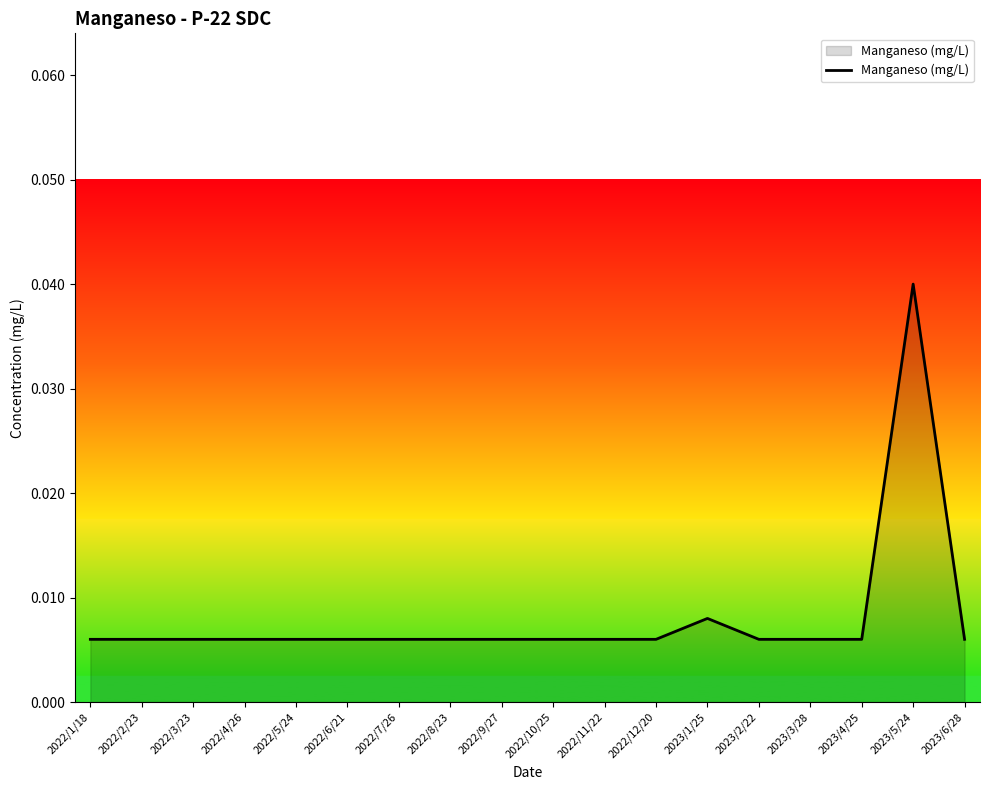

What position from the left is 2023/3/28?

15